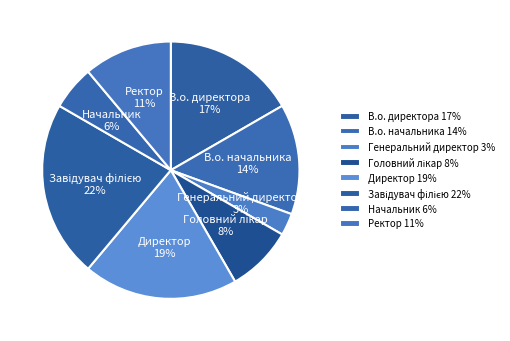

To the nearest percent, what portion does В.о. начальника represent?

14%